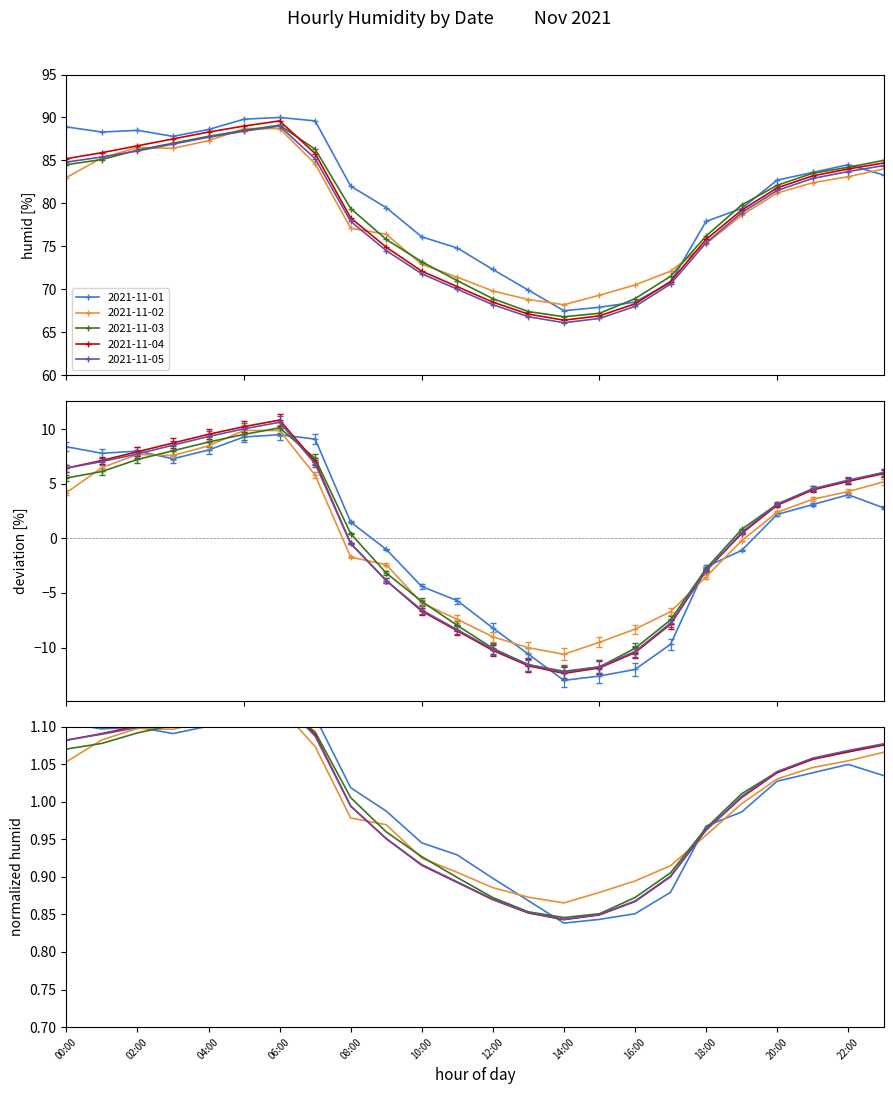

How many lines are shown in the chart?

5